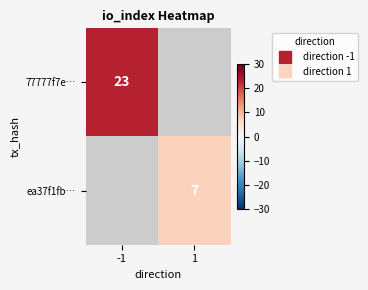

Count the number of categories in the chart.

2